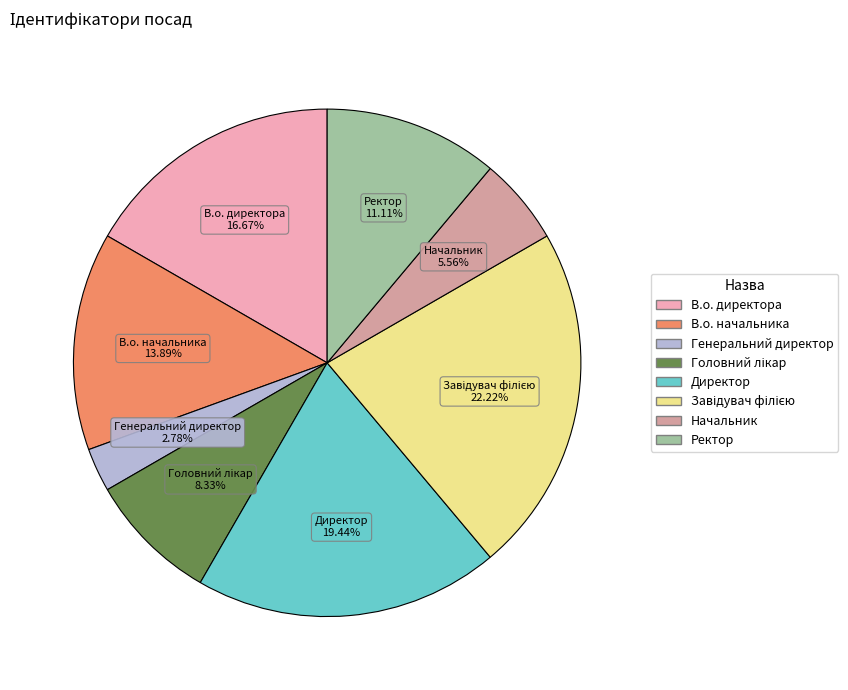

What is the ratio of the value at Ректор to the value at Начальник?

2.0